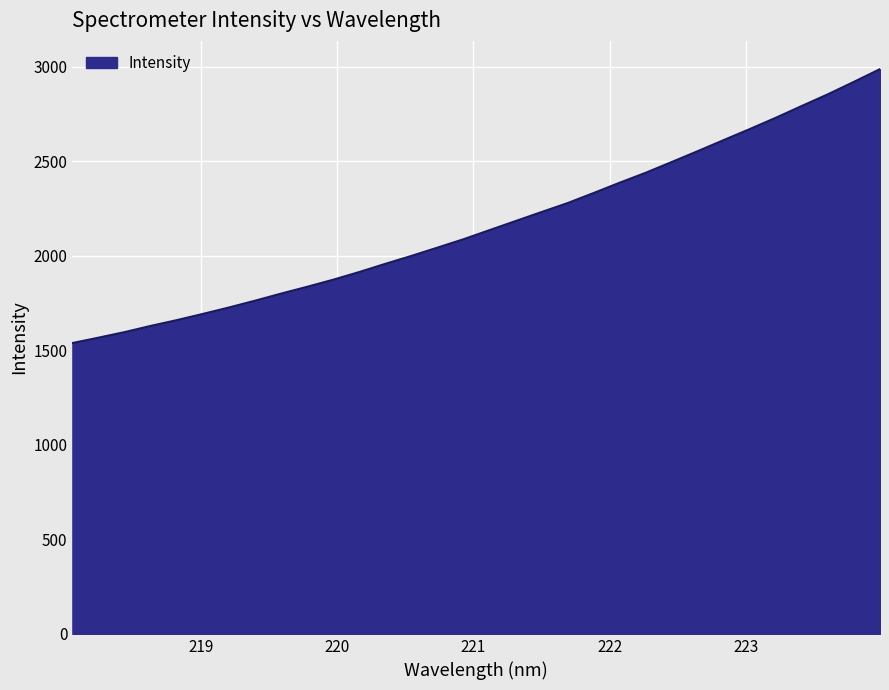

What is the greatest value displayed?

2987.8